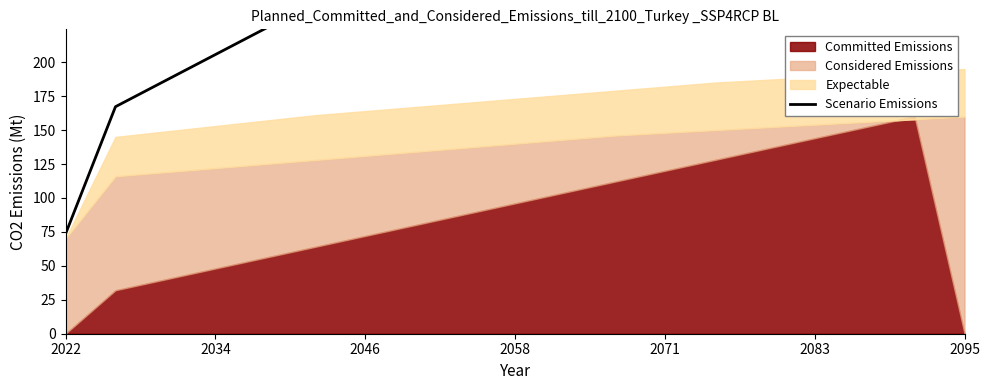

What is the ratio of the value at 2071 to the value at 2022?

3.1